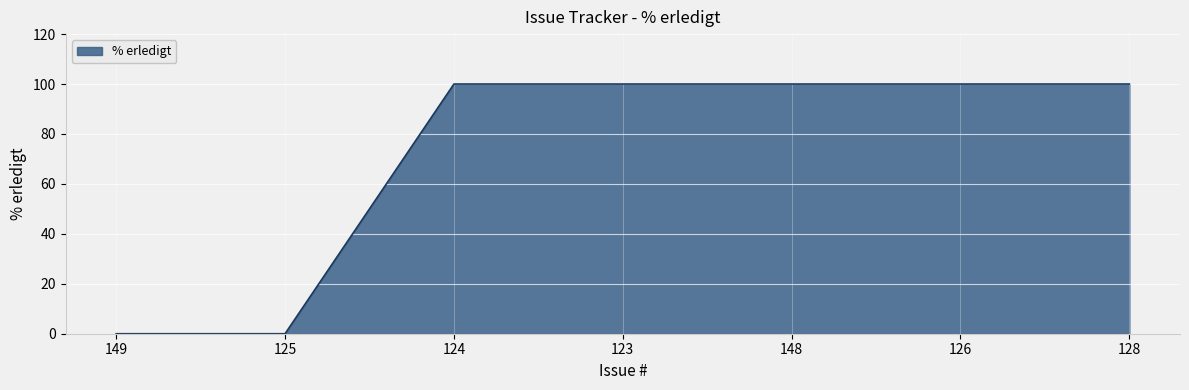

Is it true that the value at 124 is 100?

True